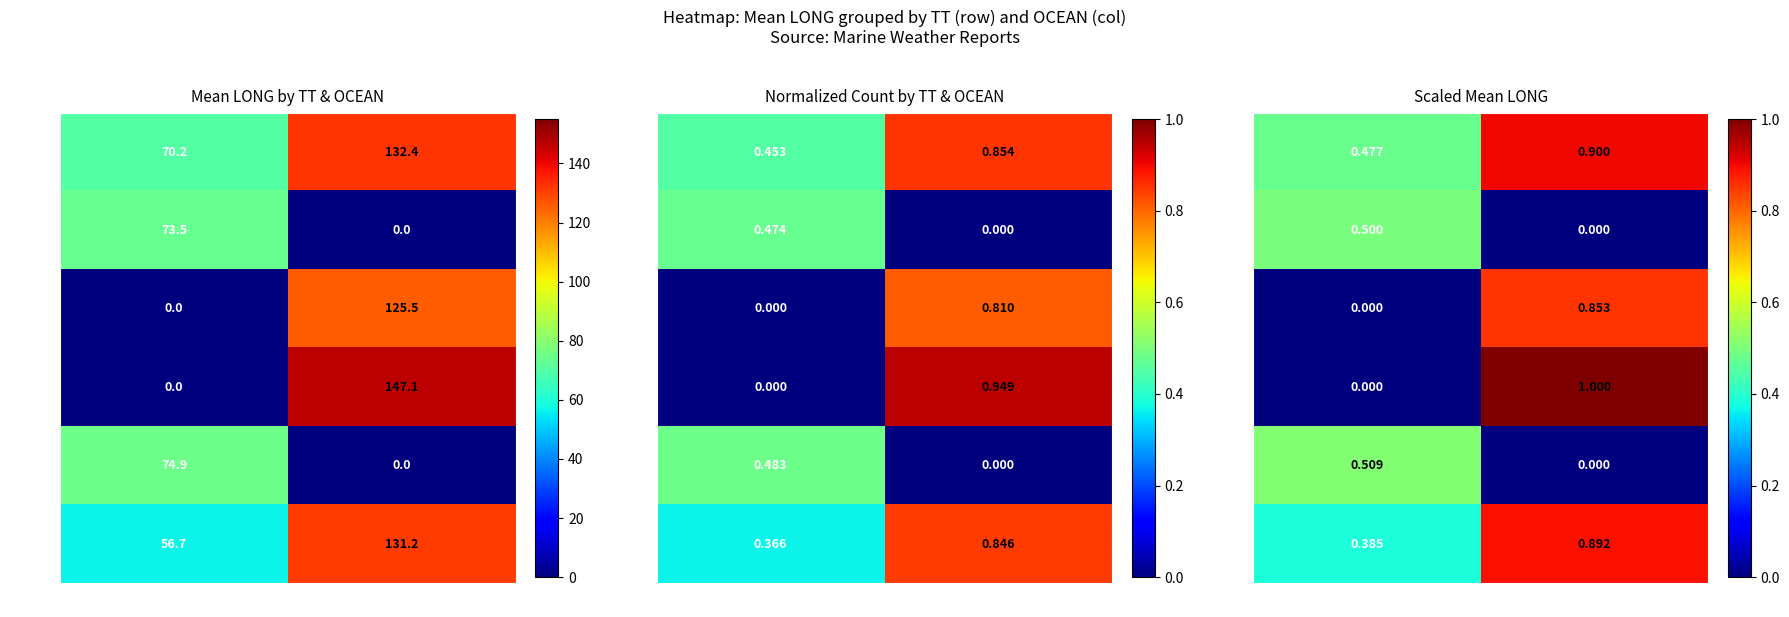

Which series has the widest spread of values?

VD_19